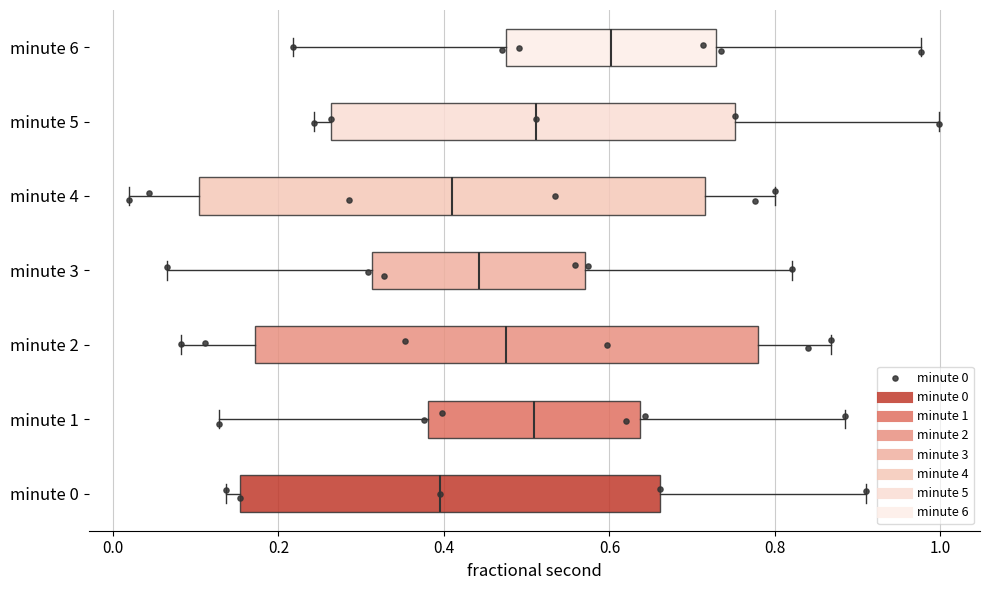

Which box has the furthest to the right median line?

minute 6